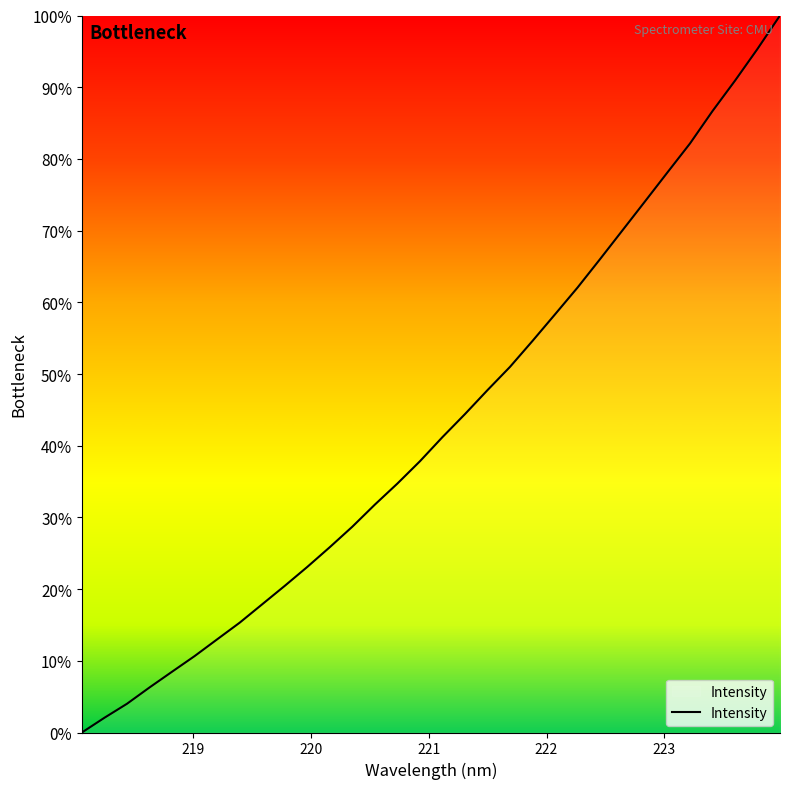

What is the difference between the maximum and minimum values?

100.0